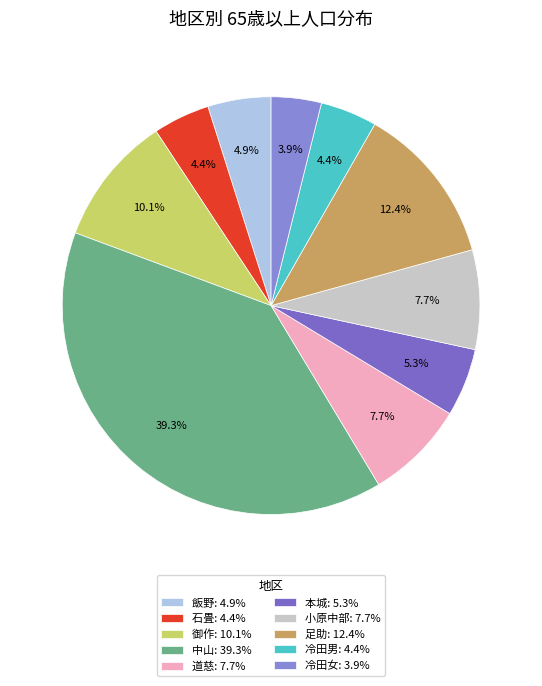

To the nearest percent, what is the difference between the largest and smallest slice percentages?

35%